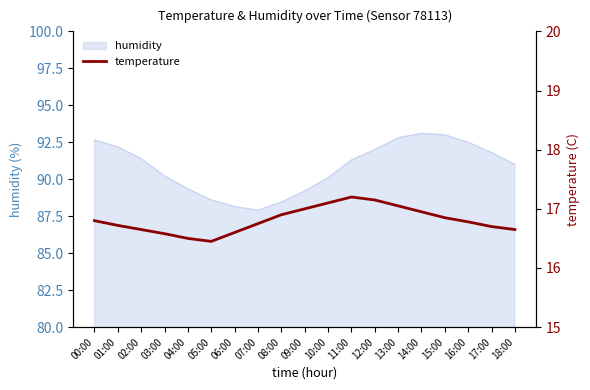

What is the label of the 2nd point from the right?

17:00